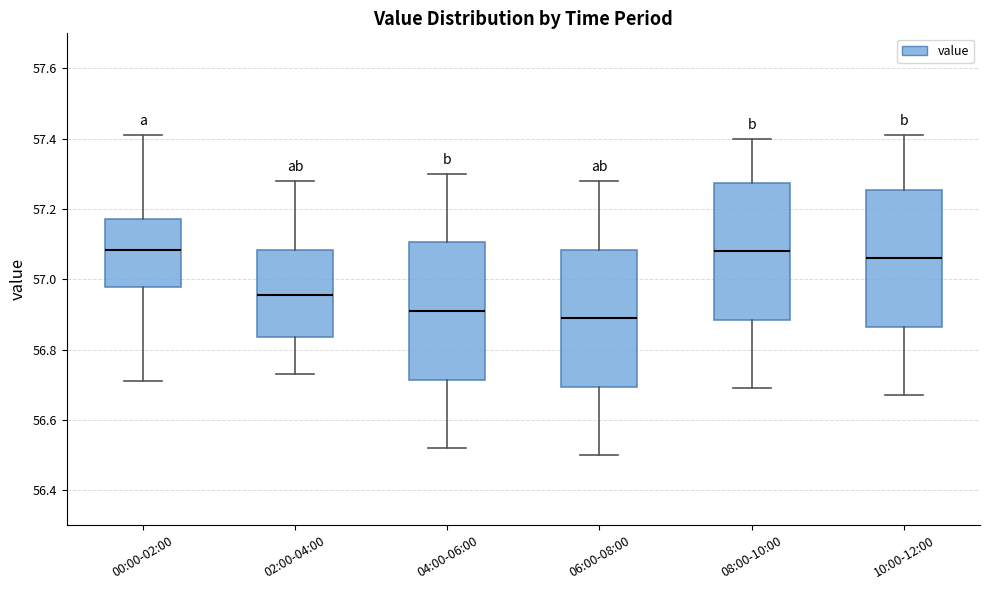

Where does the lower whisker of the box for 06:00-08:00 end on the y-axis? The values are not printed on the chart, so give them approximately, as read against the axis.

56.50